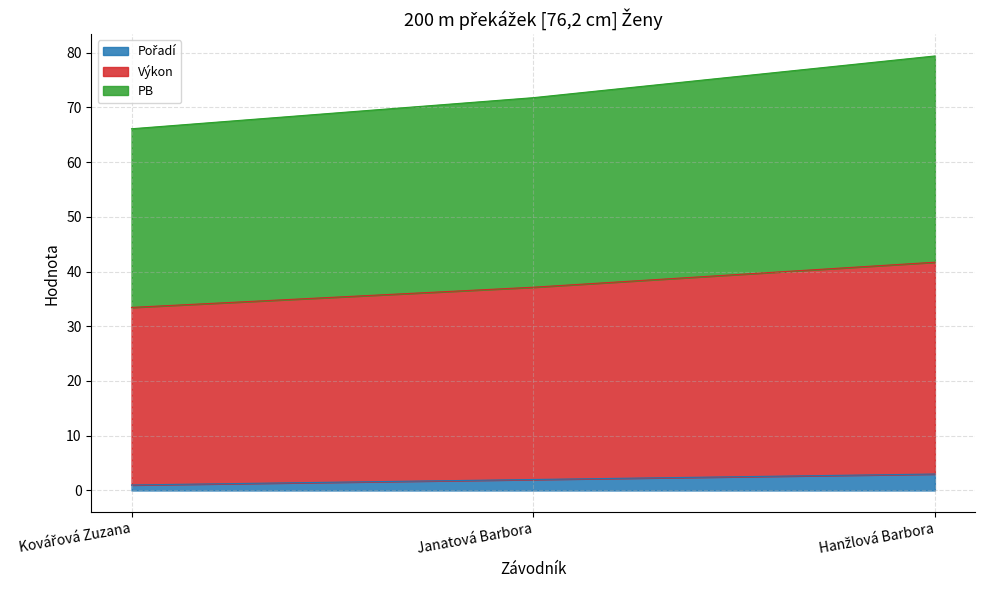

What is the total value across all series at Janatová Barbora?

71.8